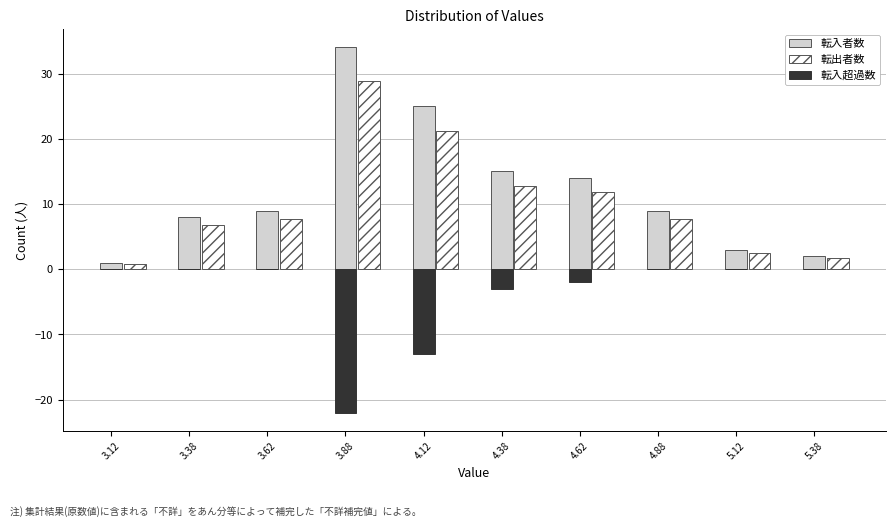

What is the greatest value displayed?

34.0